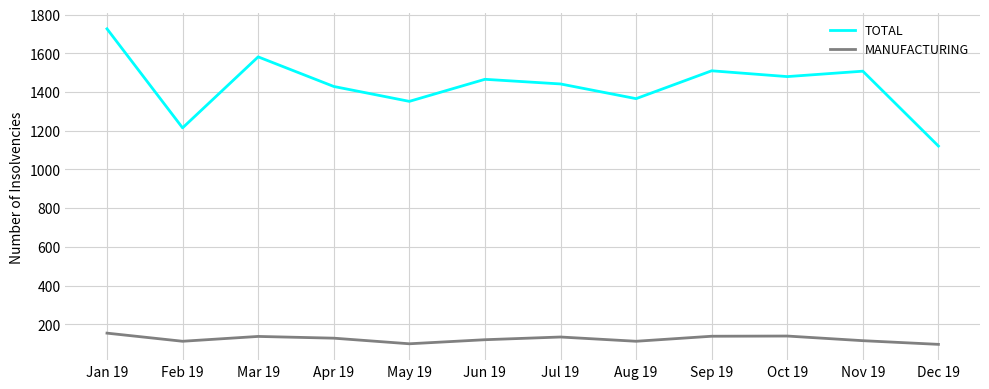

Rank the series by their average value, from highest to lowest.

TOTAL, MANUFACTURING